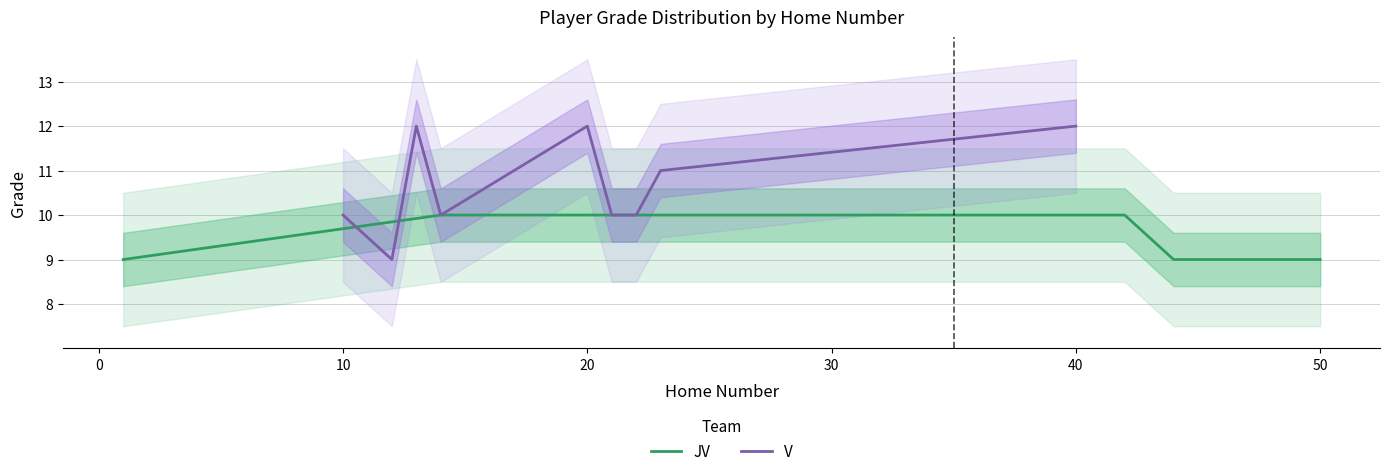

True or false: JV has a value of 10 at 30.

True